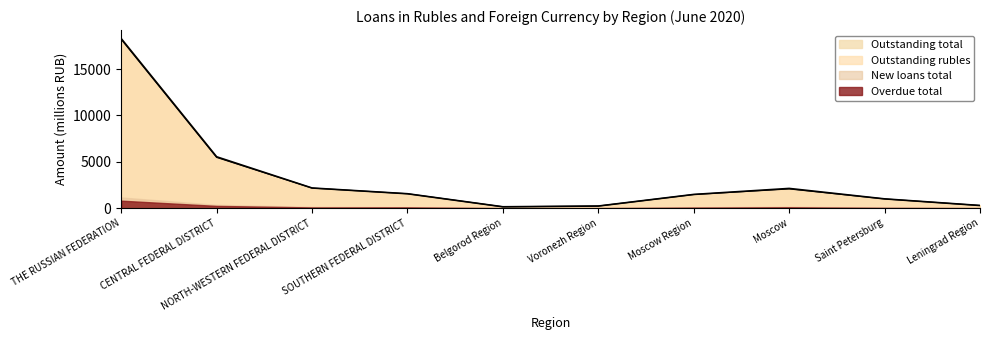

Is it true that Outstanding total equals 1557.4 at SOUTHERN FEDERAL DISTRICT?

True